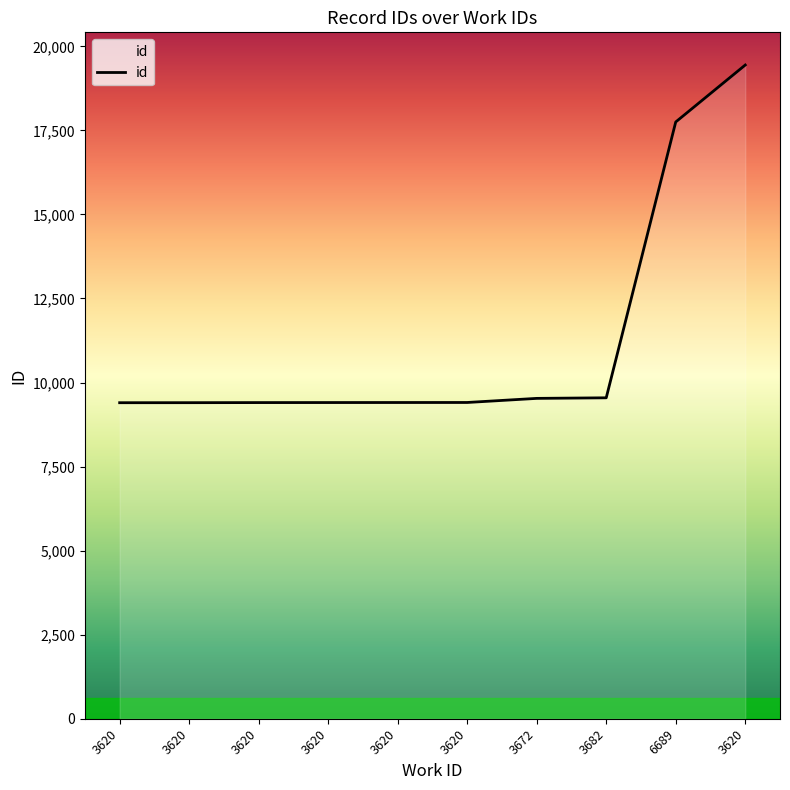

Where is the data nearest to the value 14422?

6689